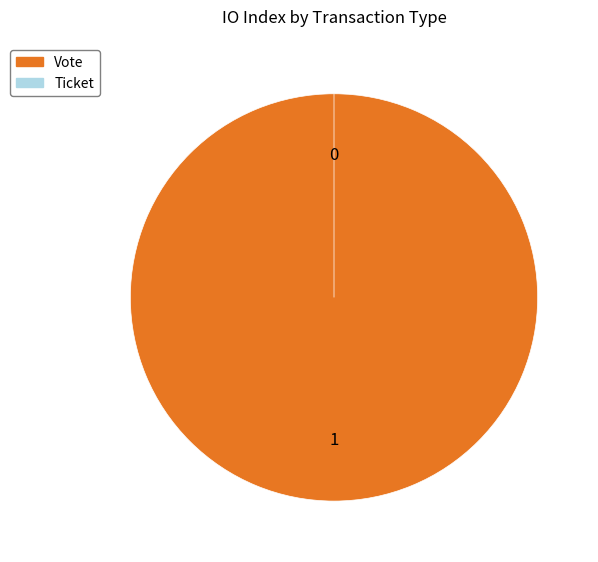

Do Ticket and Vote together represent more than half of the pie?

Yes